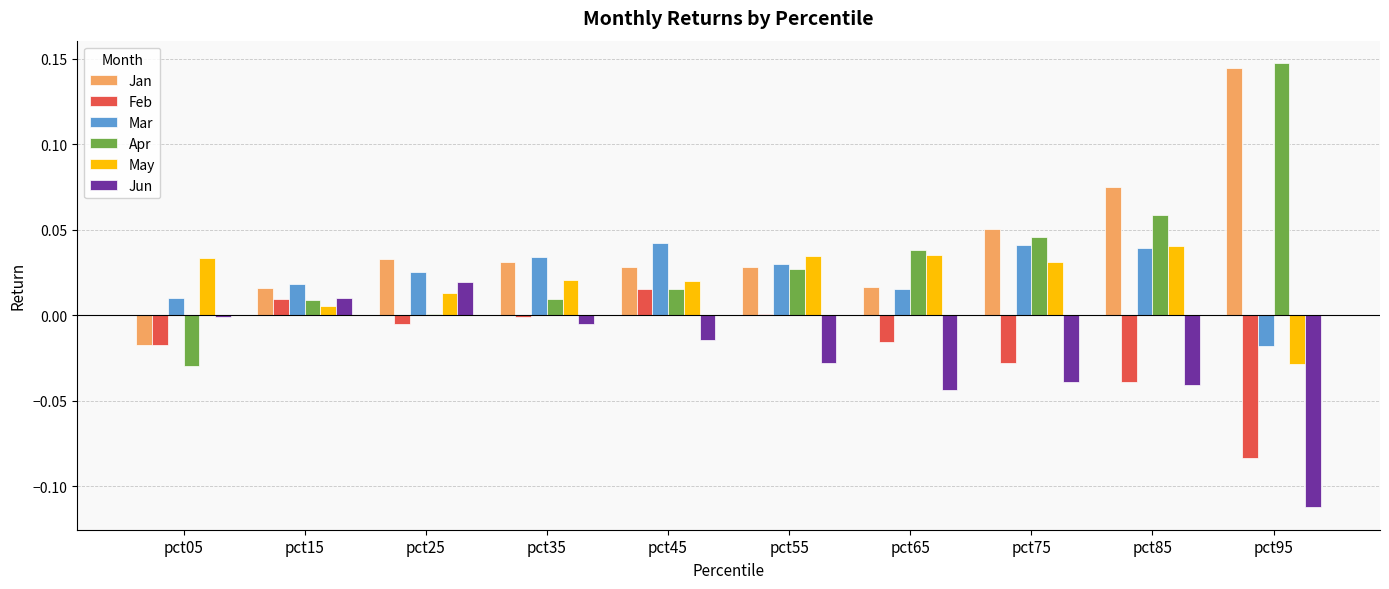

The value of Jun at pct55 is -0.0. True or false?

True